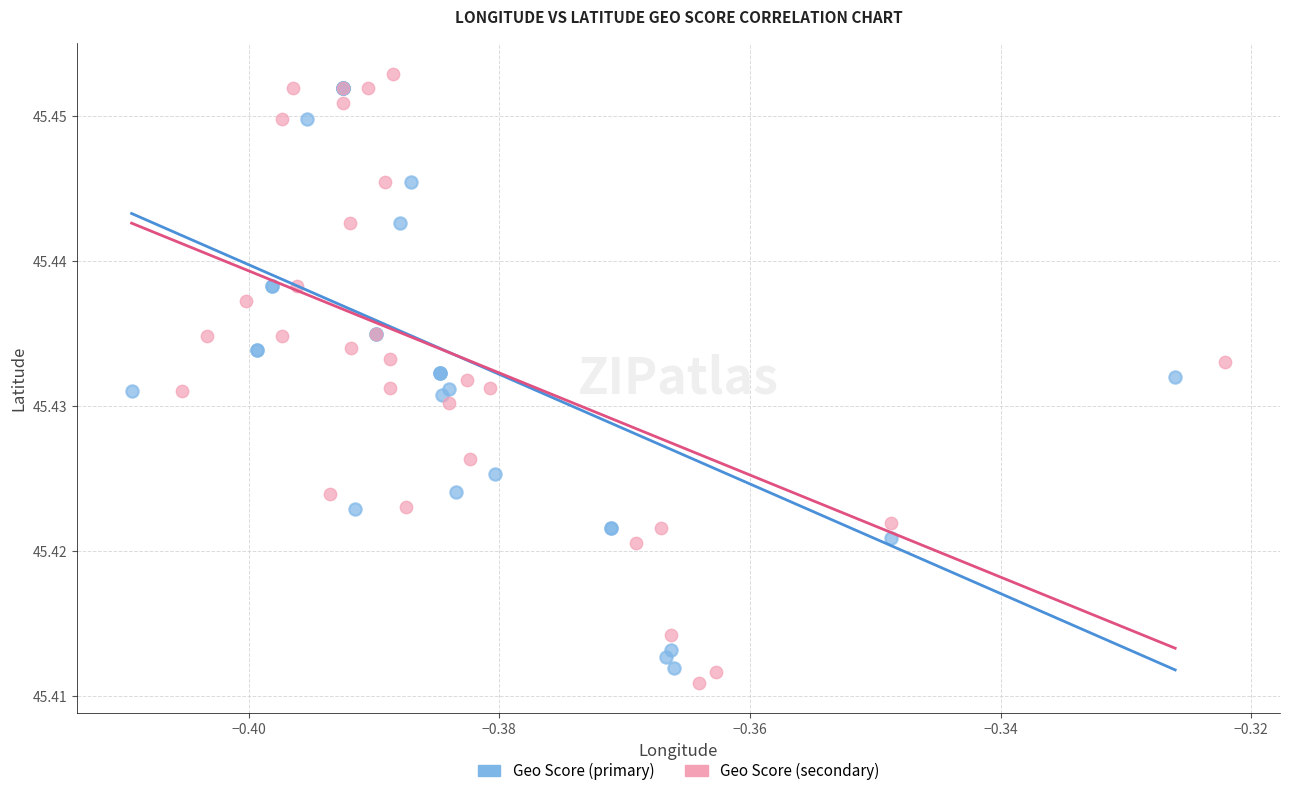

Which series reaches the minimum Y coordinate?

Geo Score (secondary)